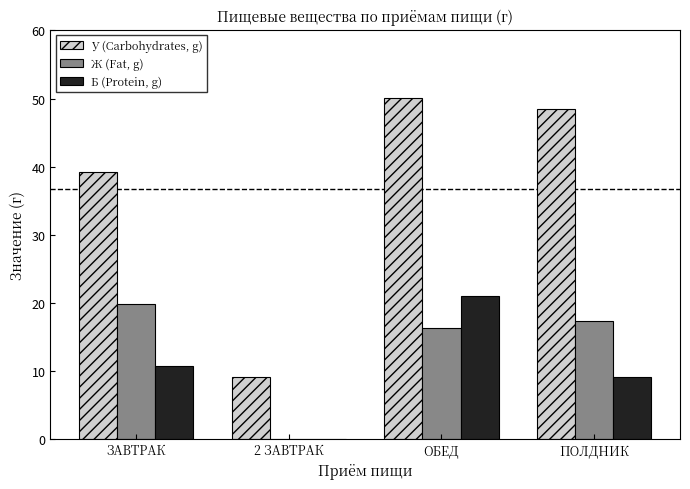

What is the highest value of the У (Carbohydrates, g) series?

50.1